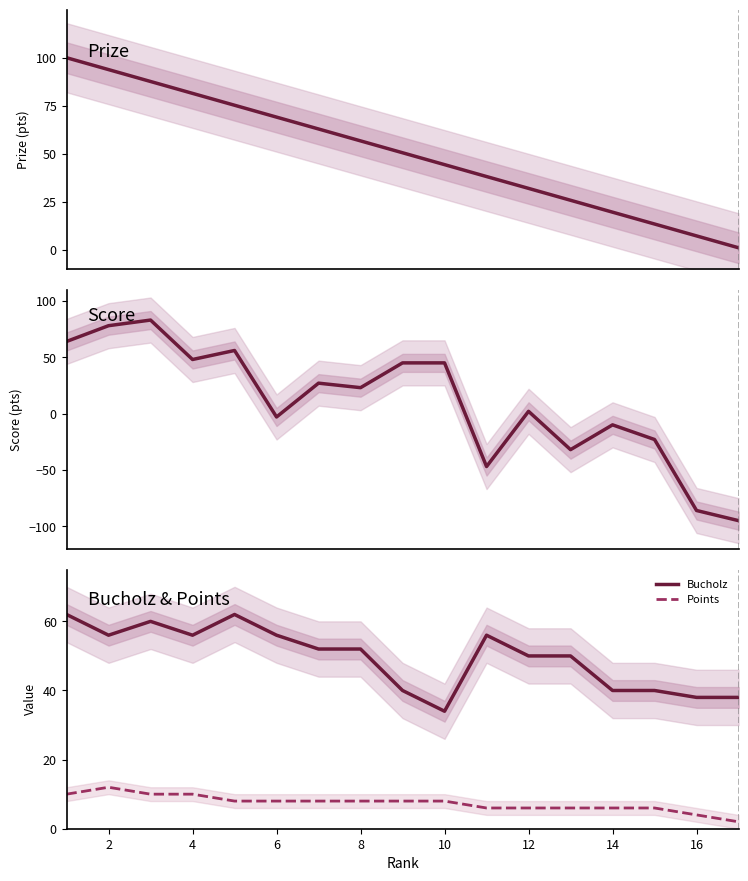

What is the highest value of the Bucholz series?

62